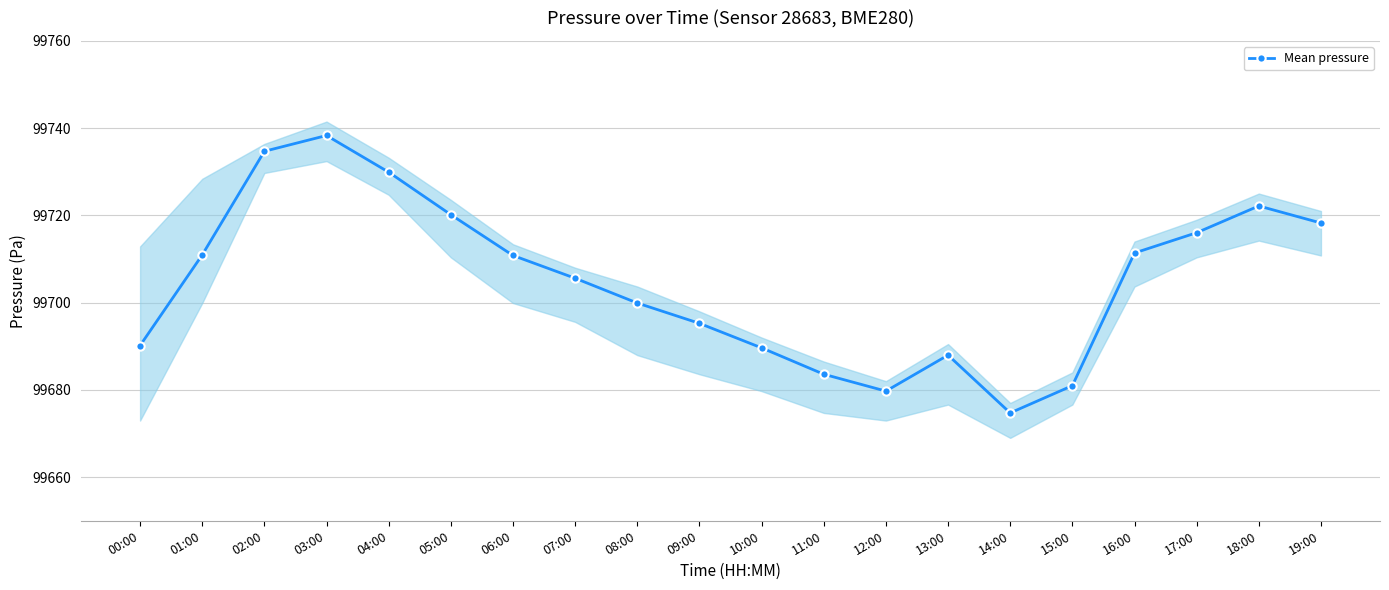

Rank the categories by value from highest to lowest.

03:00, 02:00, 04:00, 18:00, 05:00, 19:00, 17:00, 16:00, 01:00, 06:00, 07:00, 08:00, 09:00, 00:00, 10:00, 13:00, 11:00, 15:00, 12:00, 14:00